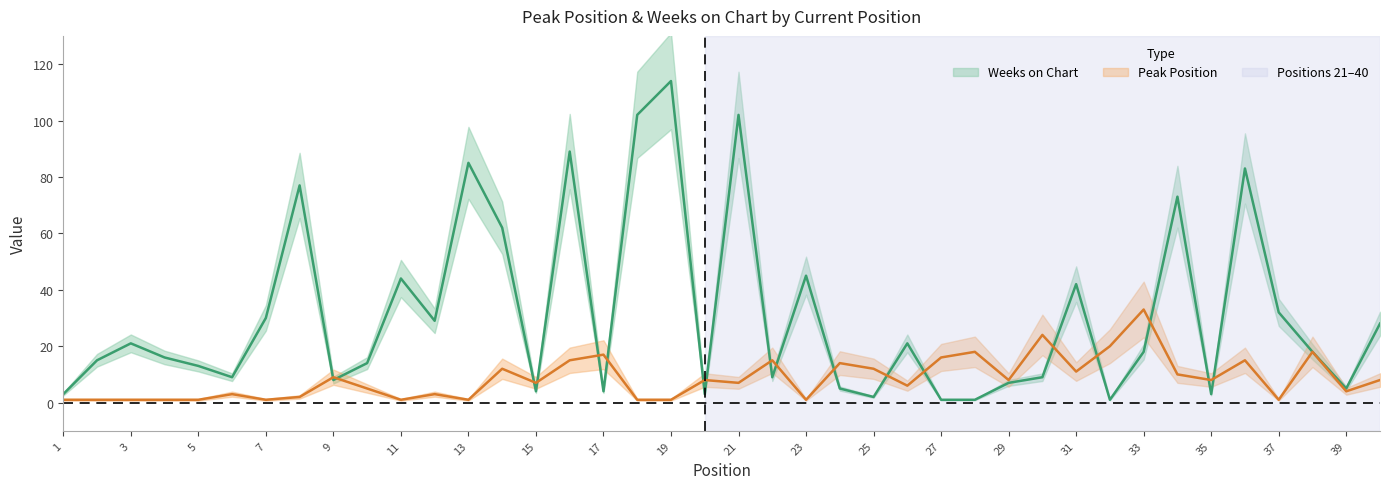

Reading right to left, list all the values displayed in this chart.

Peak Position: 8	4	18	1	15	8	10	33	20	11	24	8	18	16	6	12	14	1	15	7	8	1	1	17	15	7	12	1	3	1	5	9	2	1	3	1	1	1	1	1
Weeks on Chart: 28	5	18	32	83	3	73	18	1	42	9	7	1	1	21	2	5	45	9	102	3	114	102	4	89	4	62	85	29	44	14	8	77	30	9	13	16	21	15	3